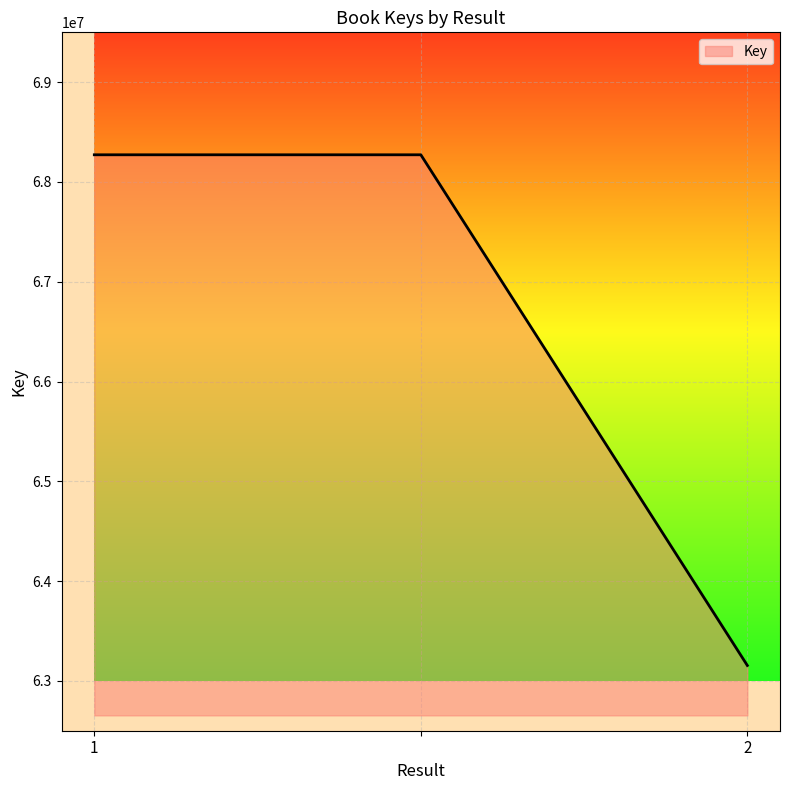

How many lines are shown in the chart?

1